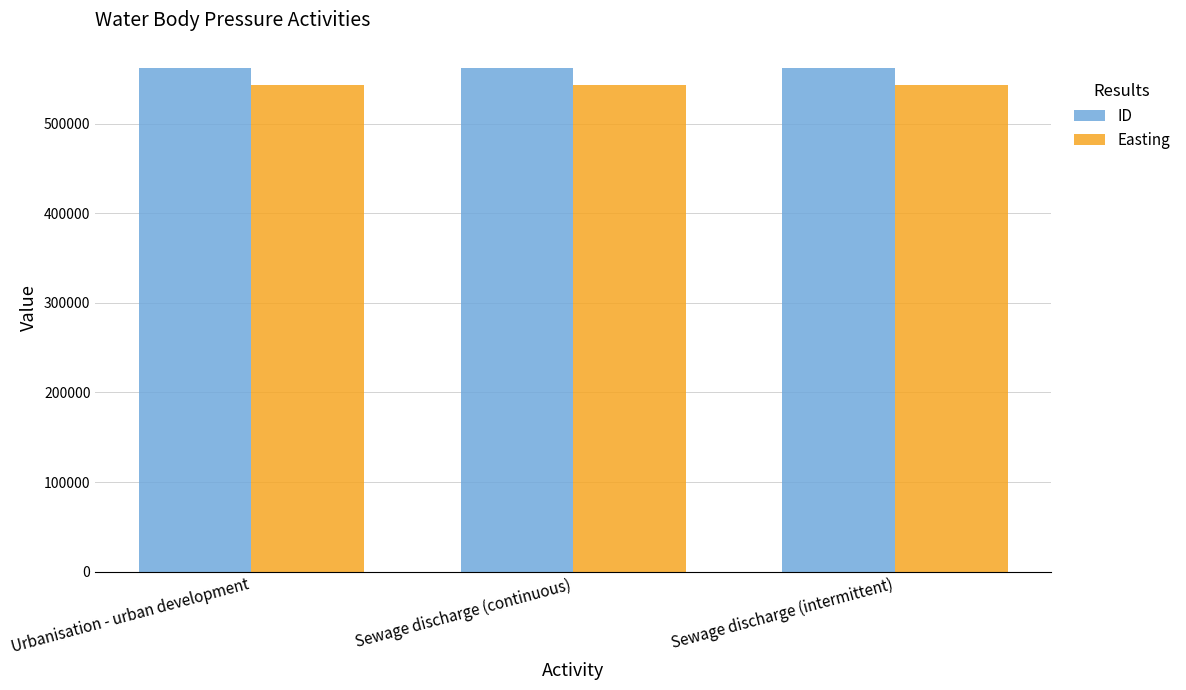

What are all the series names shown in the legend?

ID, Easting